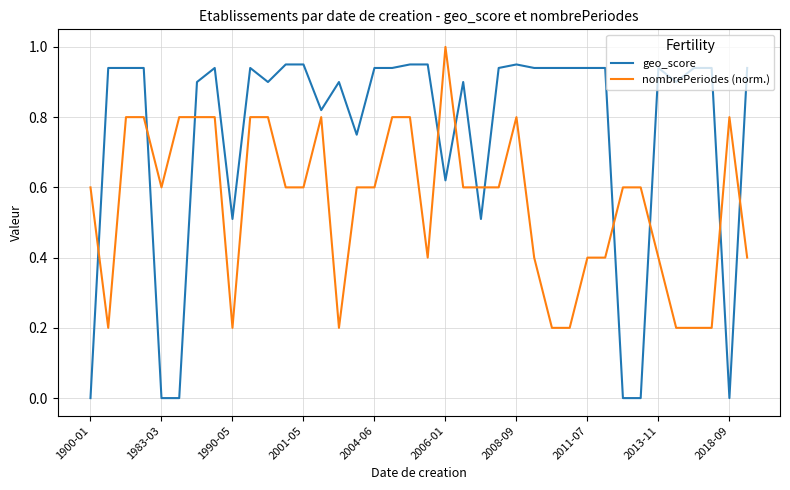

At how many categories does at least one series exceed 0?

38